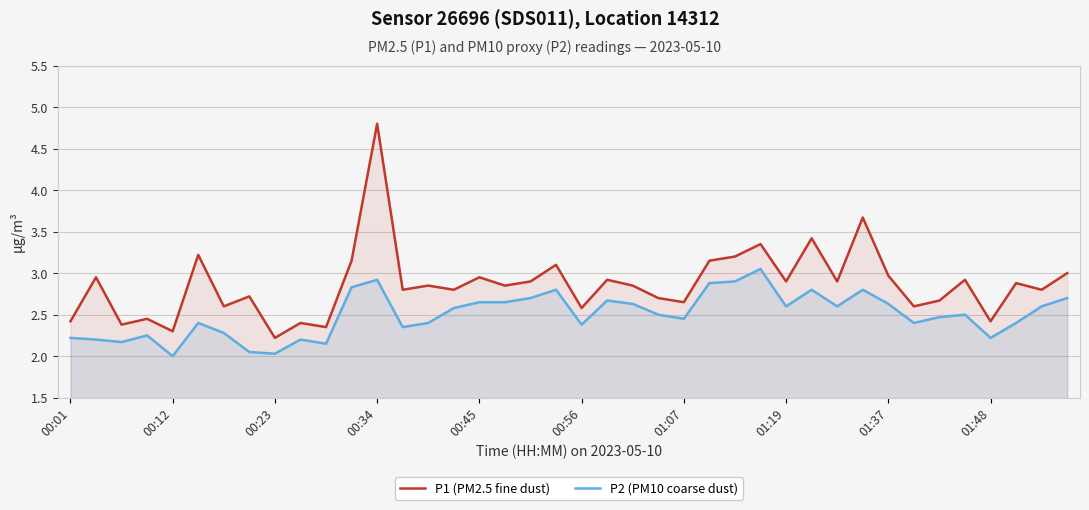

Where is P1 (PM2.5 fine dust) nearest to the value 3?

39